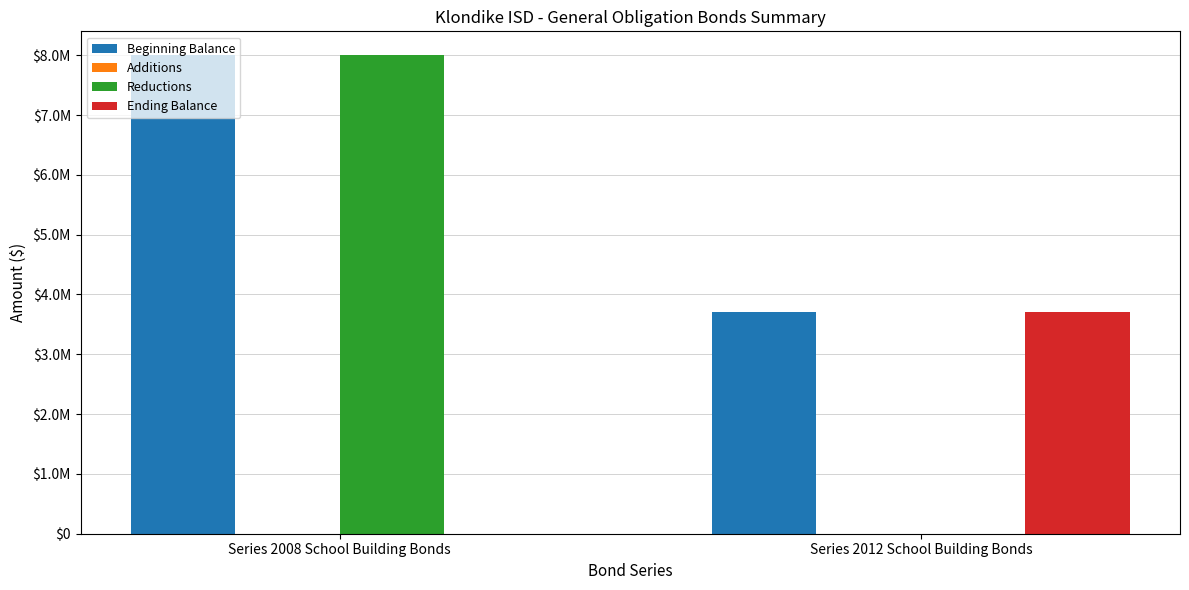

Which series changed the most between Series 2008 School Building Bonds and Series 2012 School Building Bonds?

Reductions